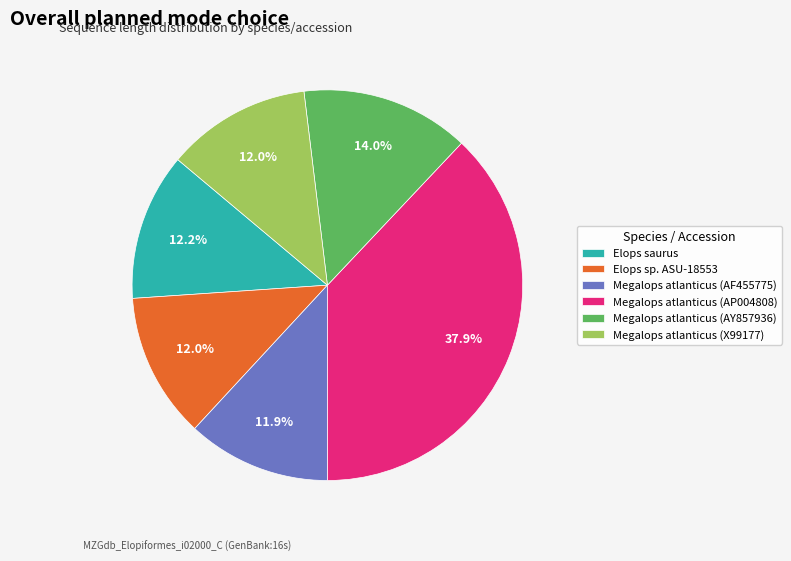

Between Megalops atlanticus (AP004808) and Megalops atlanticus (AY857936), which is larger?

Megalops atlanticus (AP004808)